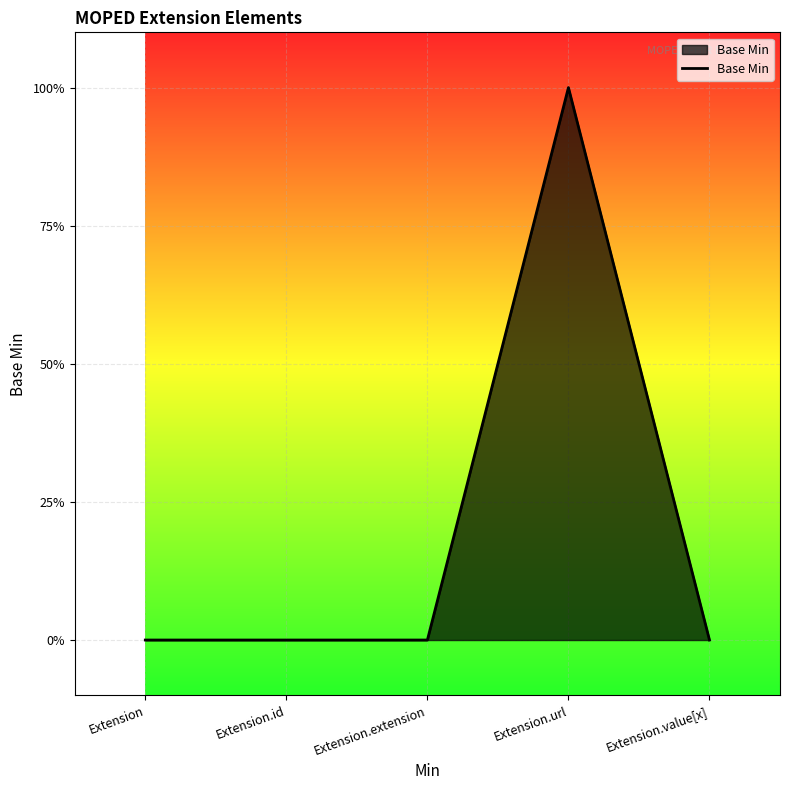

What is the label of the 5th point from the left?

Extension.value[x]